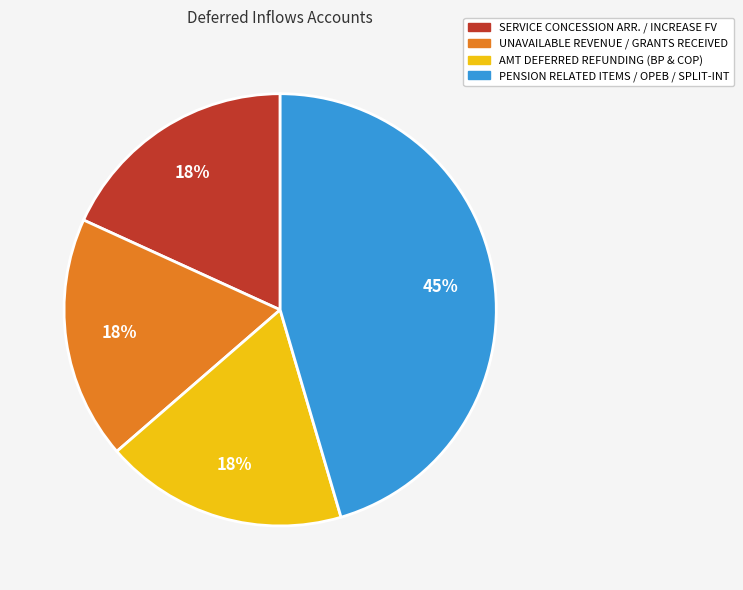

Is there a majority slice in this chart?

No